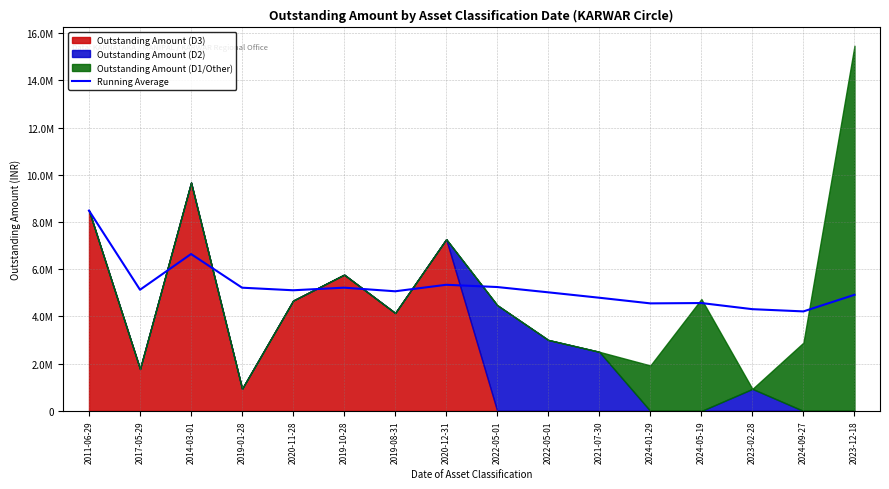

What is the change in value from 2024-05-19 to 2023-12-18?

+348969.5